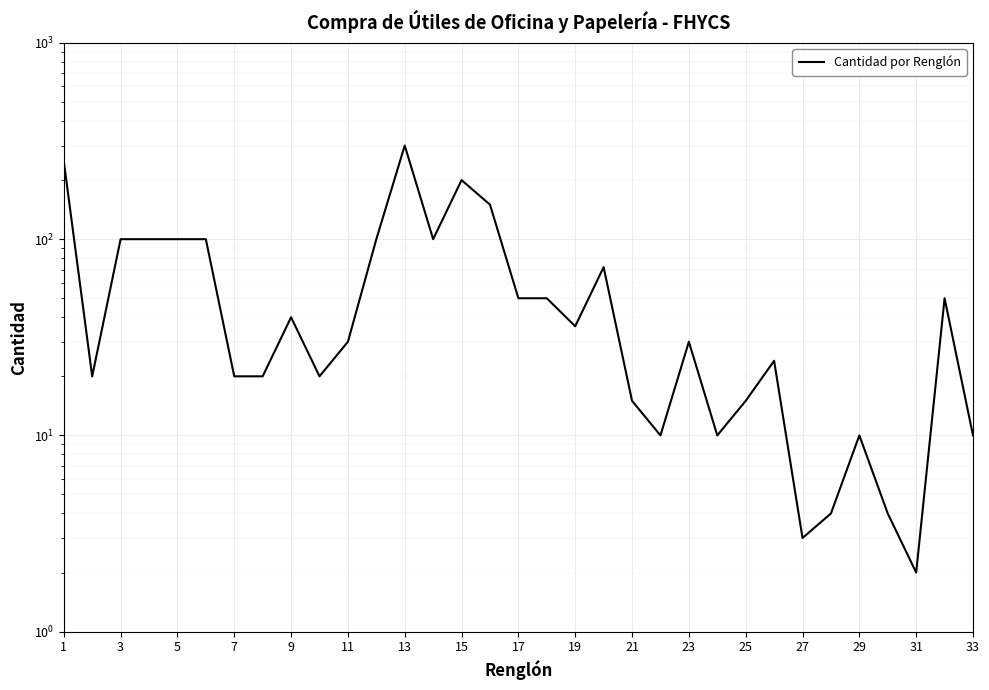

What is the smallest value displayed?

2